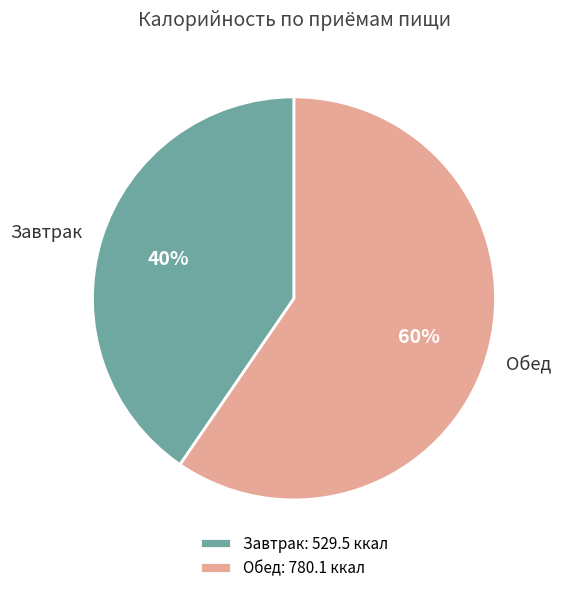

How many slices are in this pie chart?

2